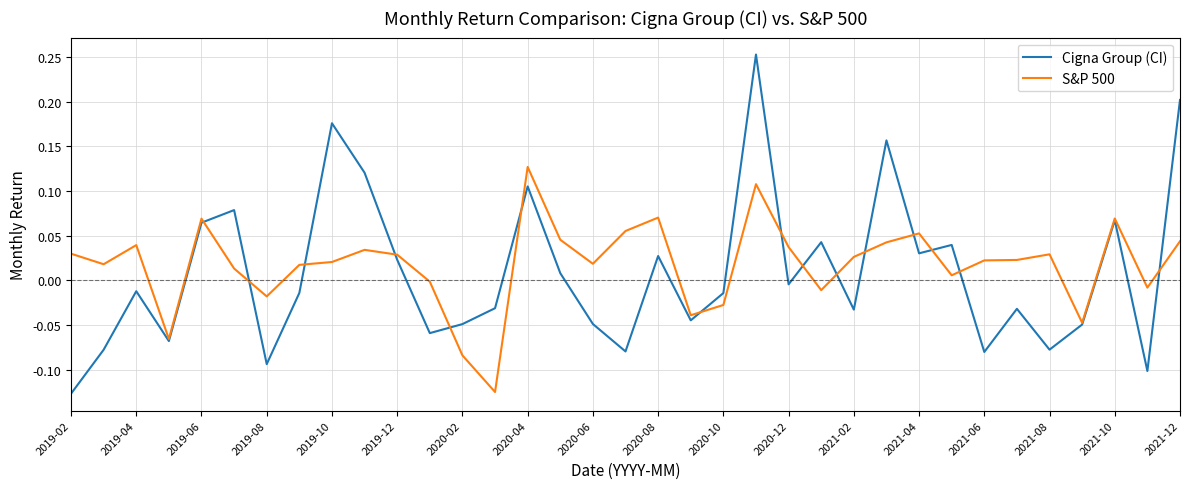

Does the chart display data point markers on the line(s)?

No